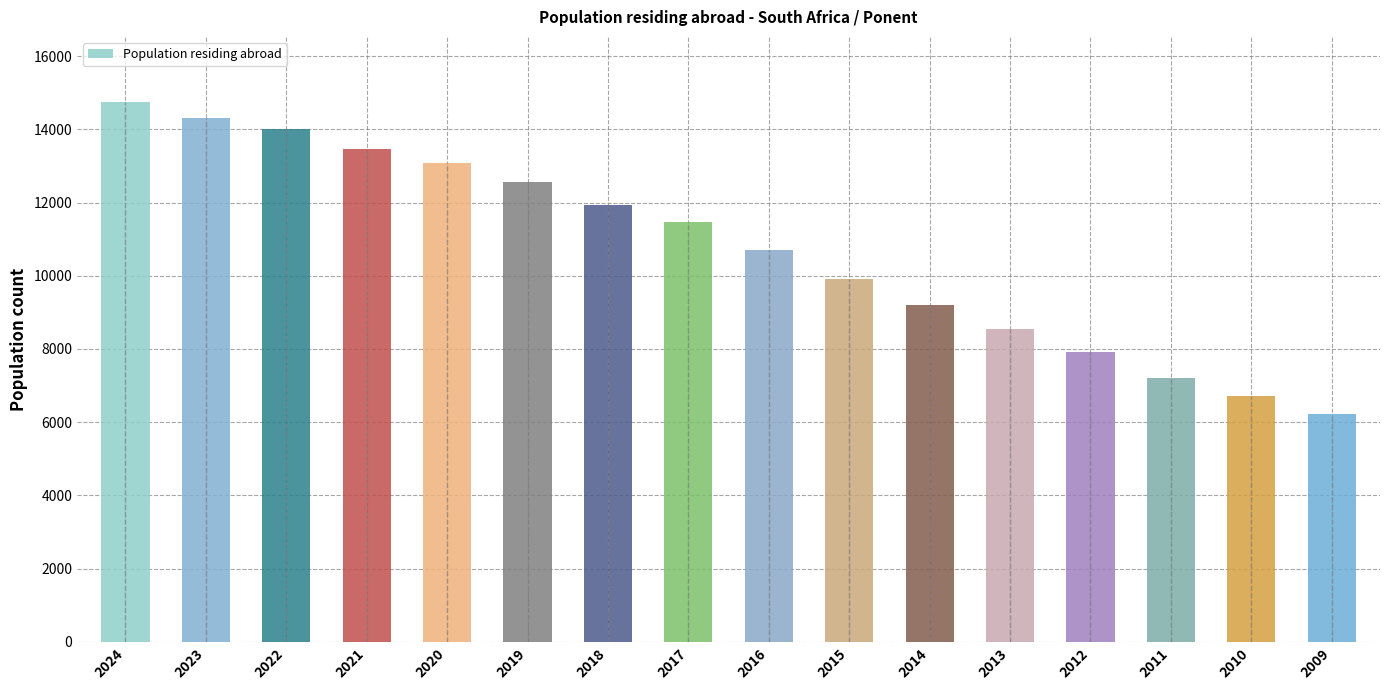

Reading left to right, extract all data points from this chart.

14754	14311	14014	13459	13077	12574	11926	11456	10714	9901	9203	8551	7914	7218	6721	6235